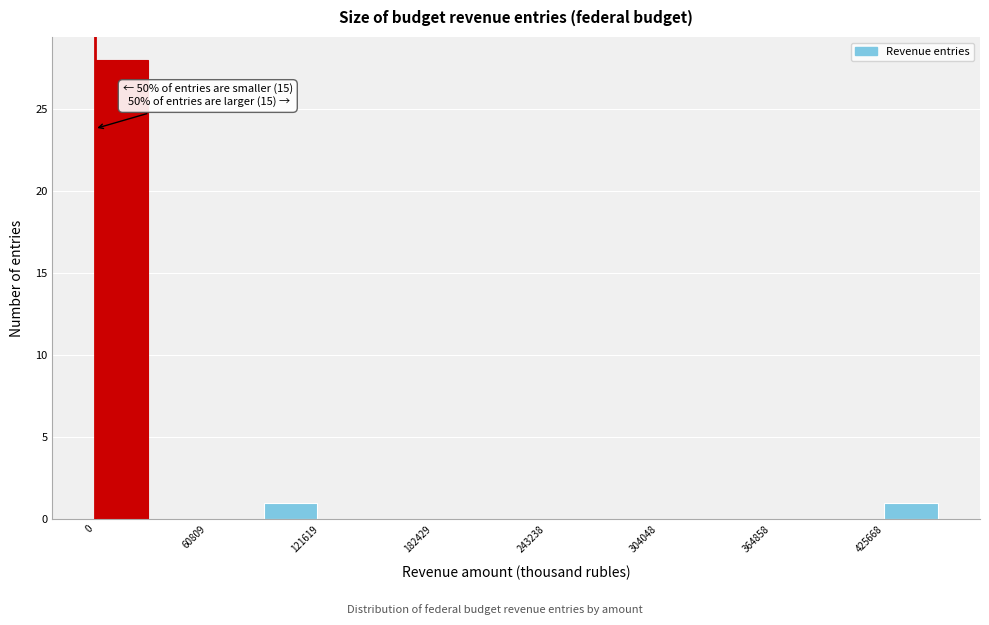

Read against the x-axis, roughly where is the centre of the tallest bar?

10000